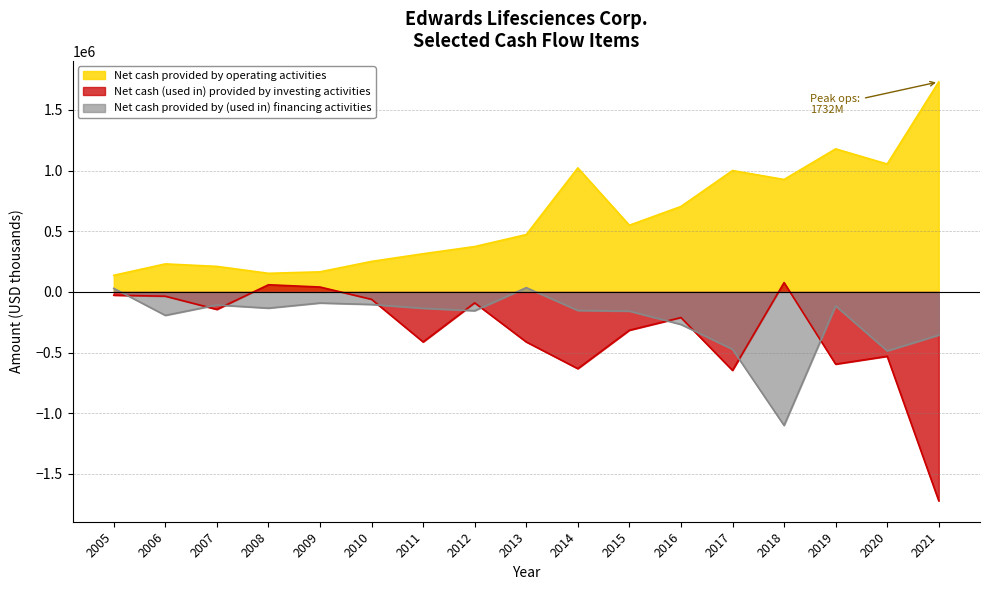

Reading left to right, list all the values displayed in this chart.

Net cash provided by operating activities: 136800	230800	210200	153200	165300	251400	314500	373800	472700	1022300	549700	704400	1000700	926800	1179400	1054300	1732100
Net cash (used in) provided by investing activities: -27200	-35700	-144500	58800	40100	-61500	-412800	-90500	-412700	-633000	-316100	-211700	-647200	76700	-595800	-531100	-1722500
Net cash provided by (used in) financing activities: 29000	-193600	-108100	-134100	-91800	-103900	-135200	-155600	34900	-153000	-158600	-268500	-473200	-1101200	-115600	-486900	-356300